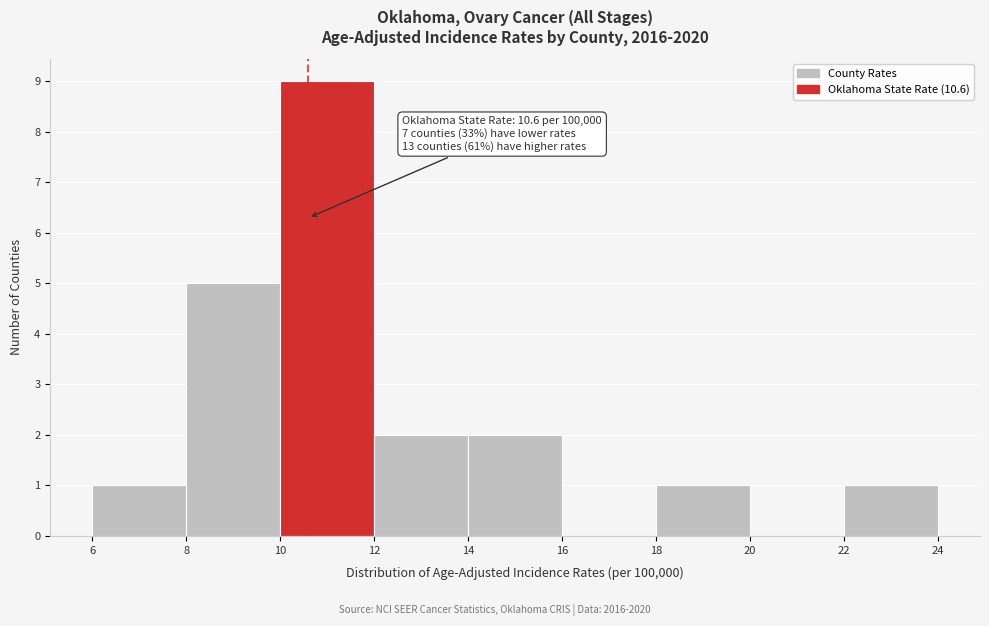

Over which range of the x-axis is the bar tallest?

10 to 12